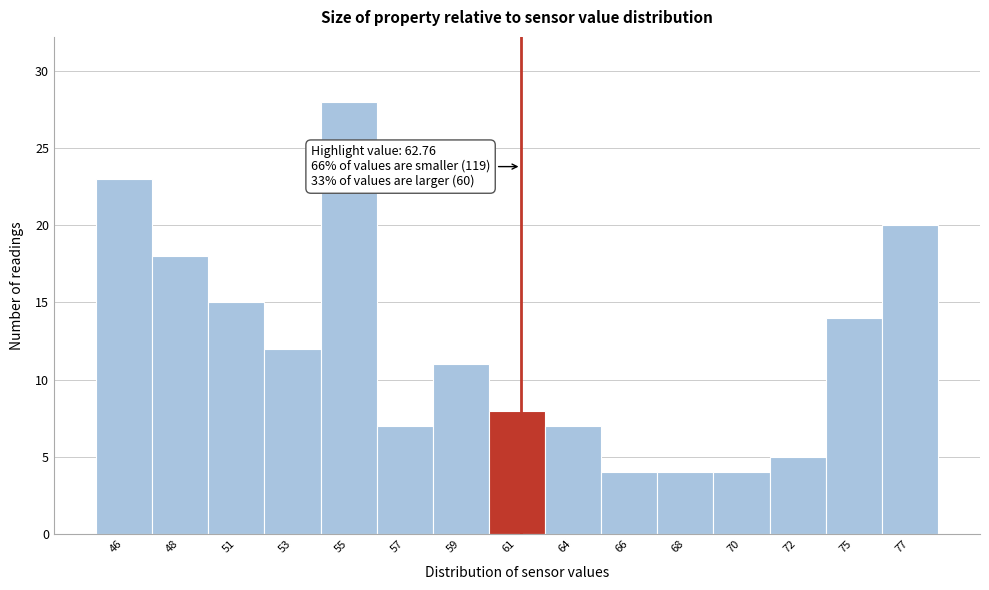

Reading left to right, transcribe all the data shown in this chart.

23	18	15	12	28	7	11	8	7	4	4	4	5	14	20